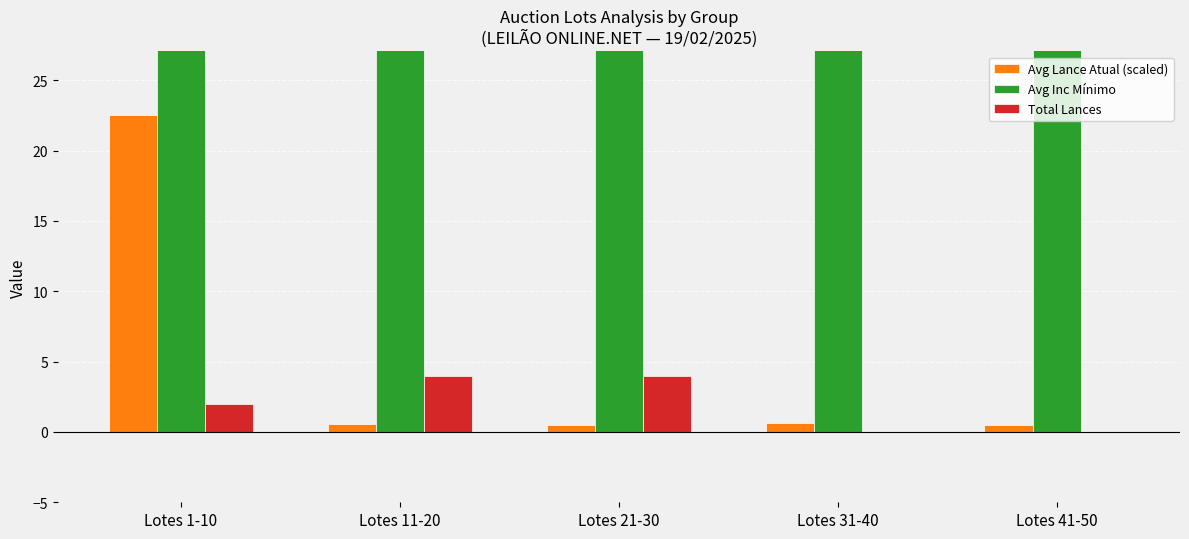

What is the label of the 2nd bar from the left?

Lotes 11-20